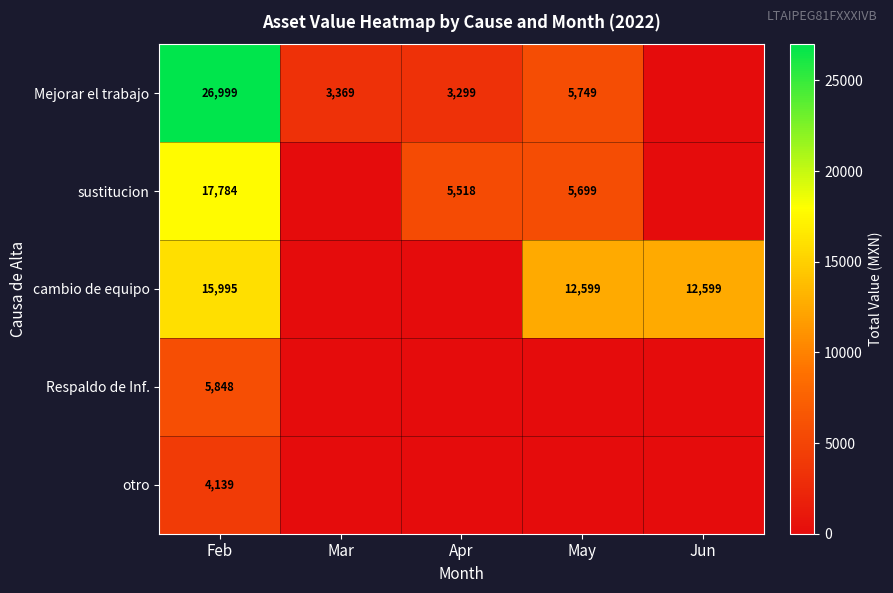

Is the value of sustitucion at May greater than the value of Mejorar el trabajo at Feb?

No